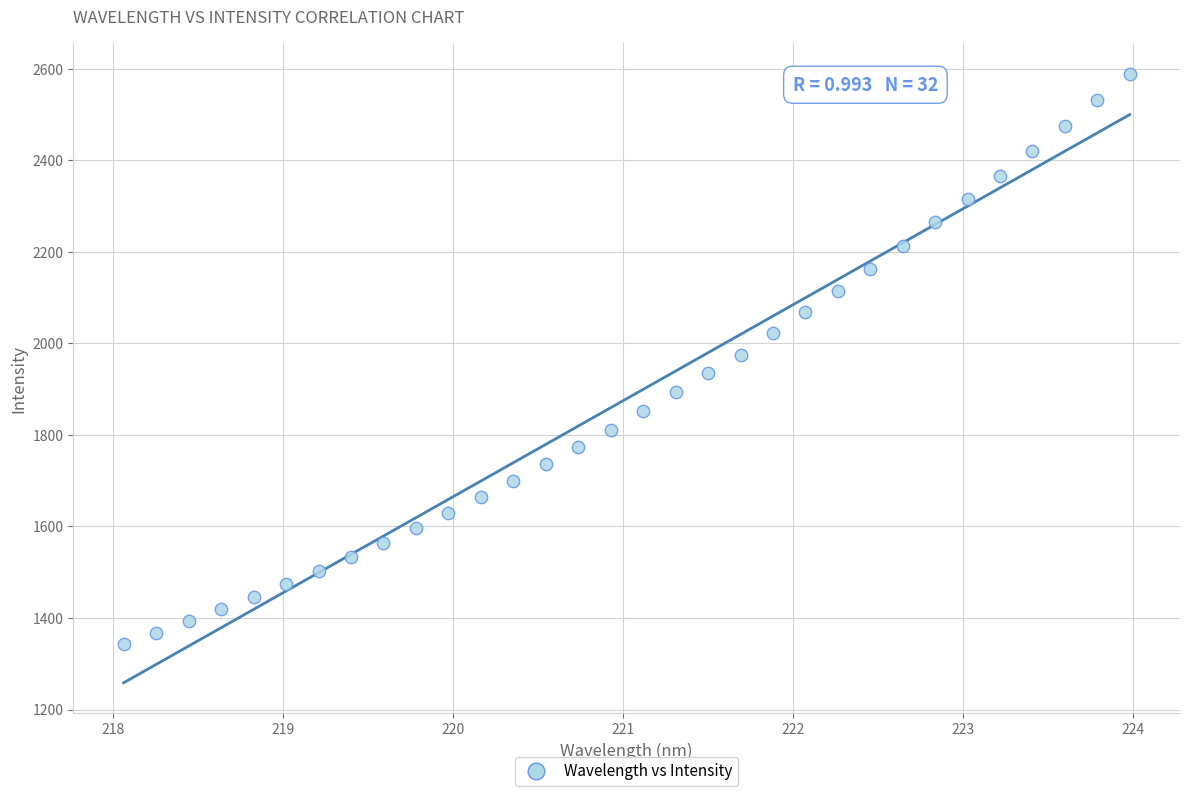

What is the range of Y values (max minus min)?

1245.4